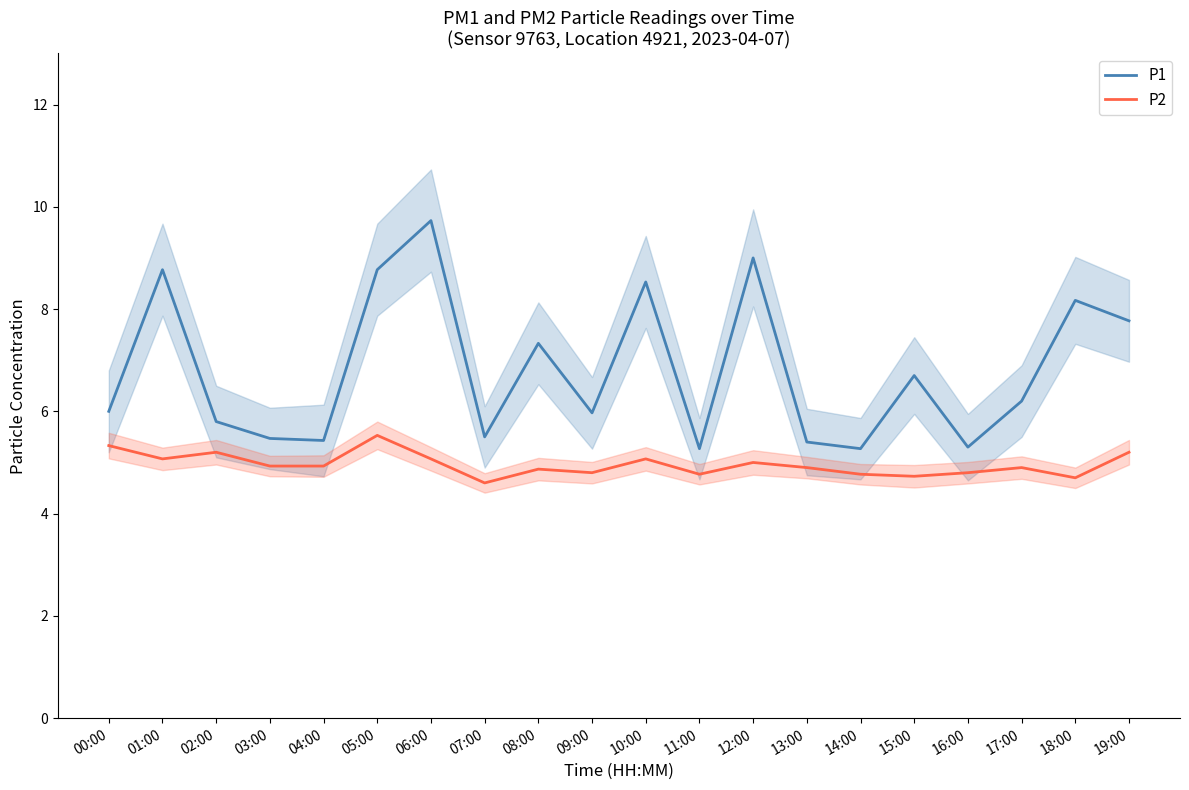

True or false: P1 has more than 2 points higher than both neighbors.

True